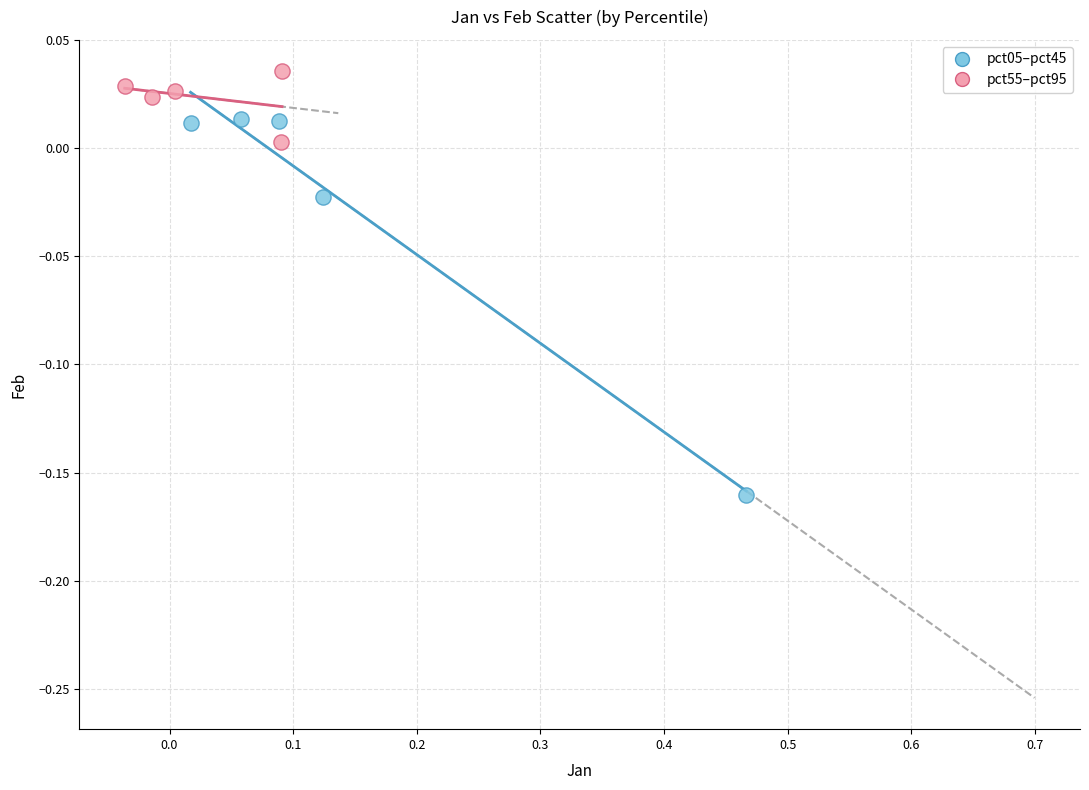

Which series has the largest Y range (max minus min)?

pct05–pct45